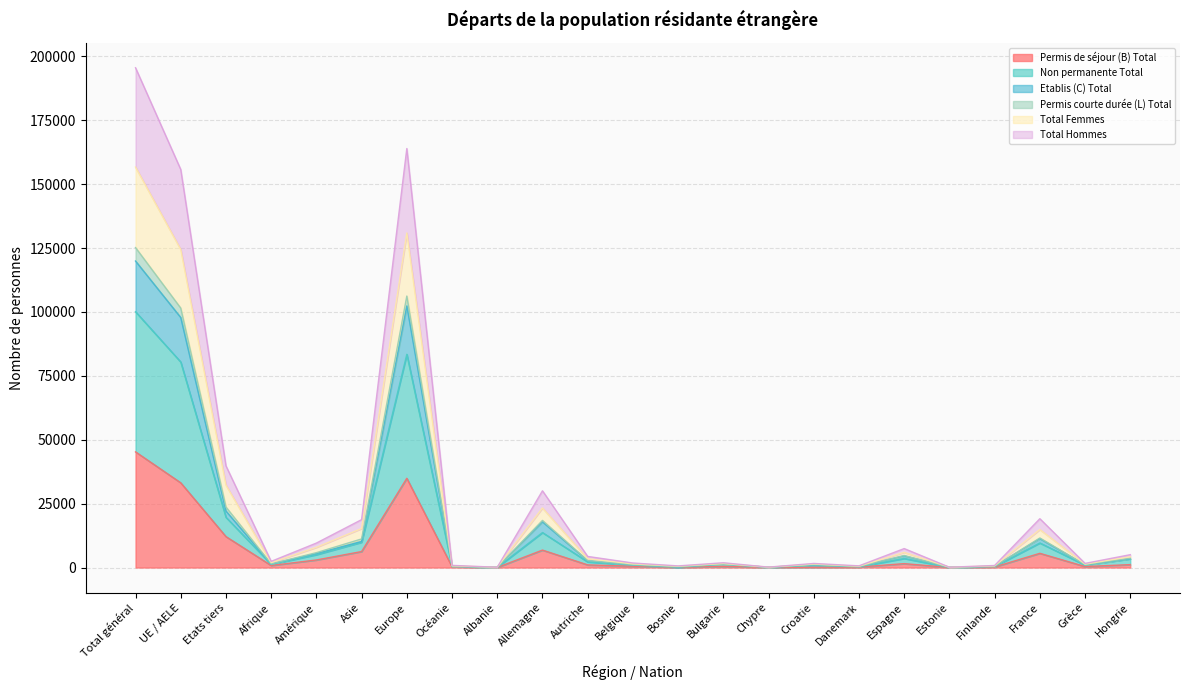

What is the value of the Permis courte durée (L) Total point at the 20th from the left?

659